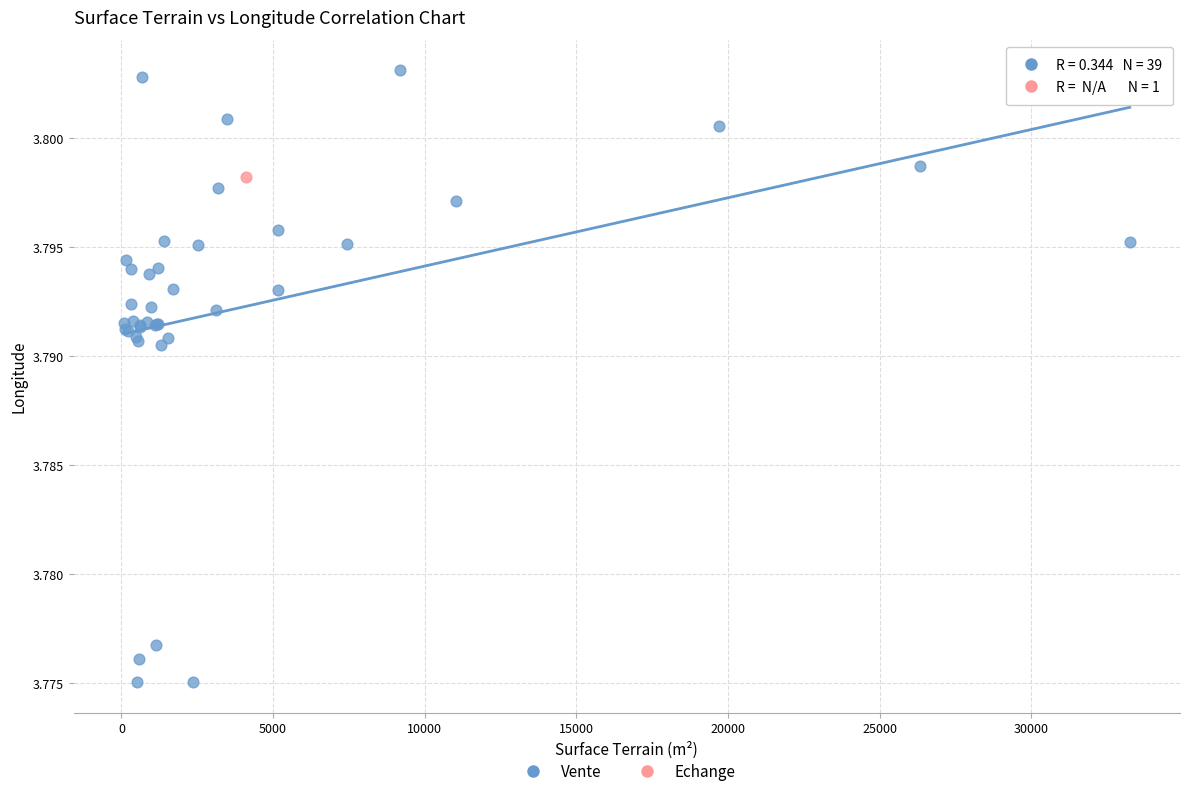

What are all the series names shown in the legend?

Vente, Echange